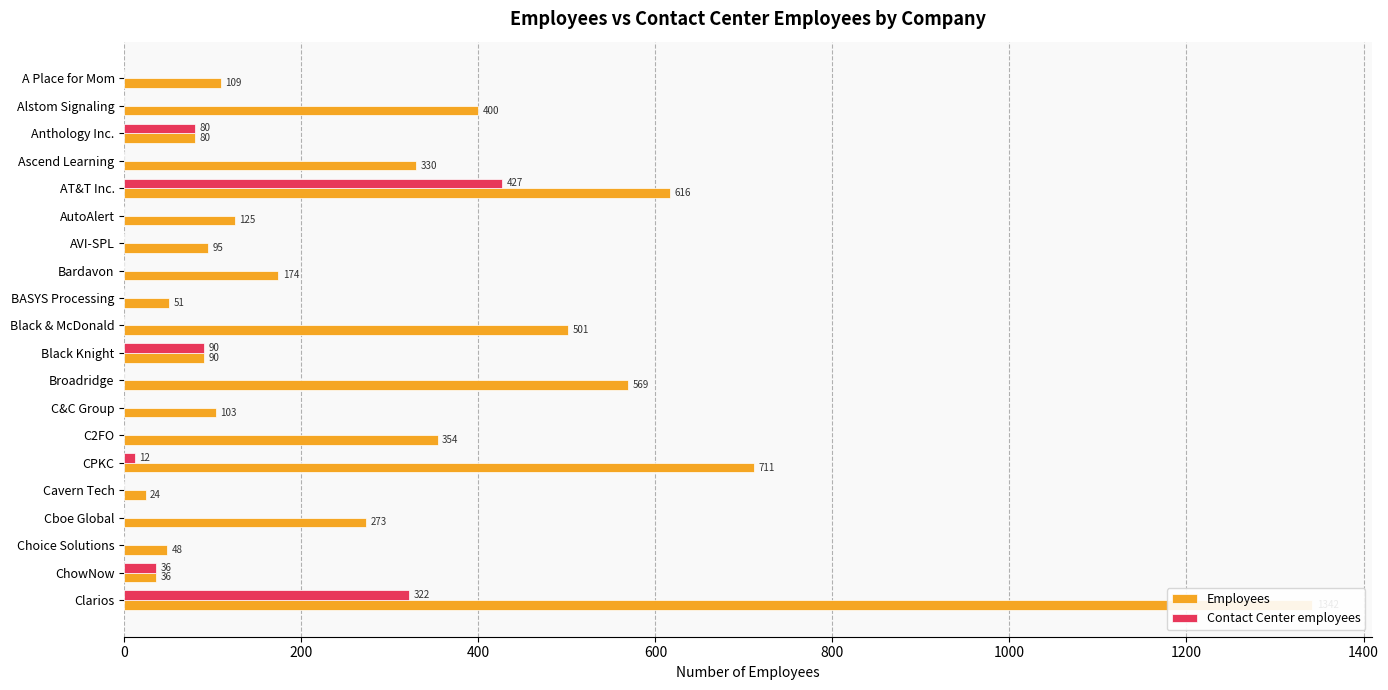

Are the bars horizontal?

Yes